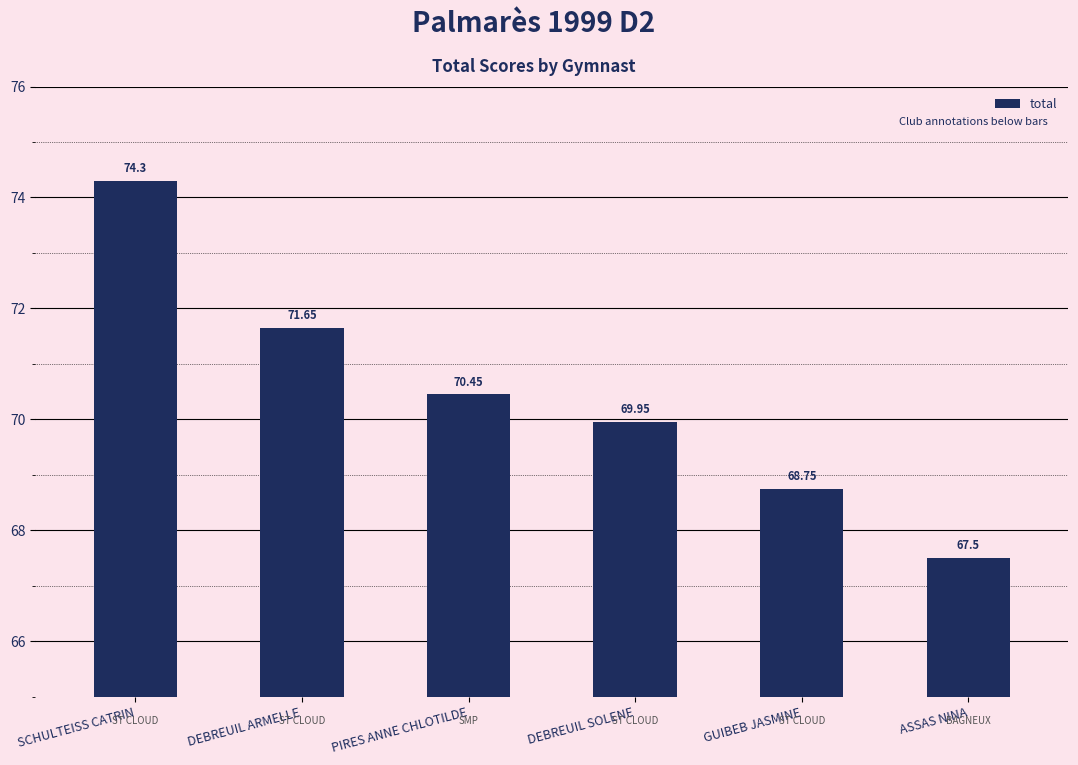

What position from the left is SCHULTEISS CATRIN?

1